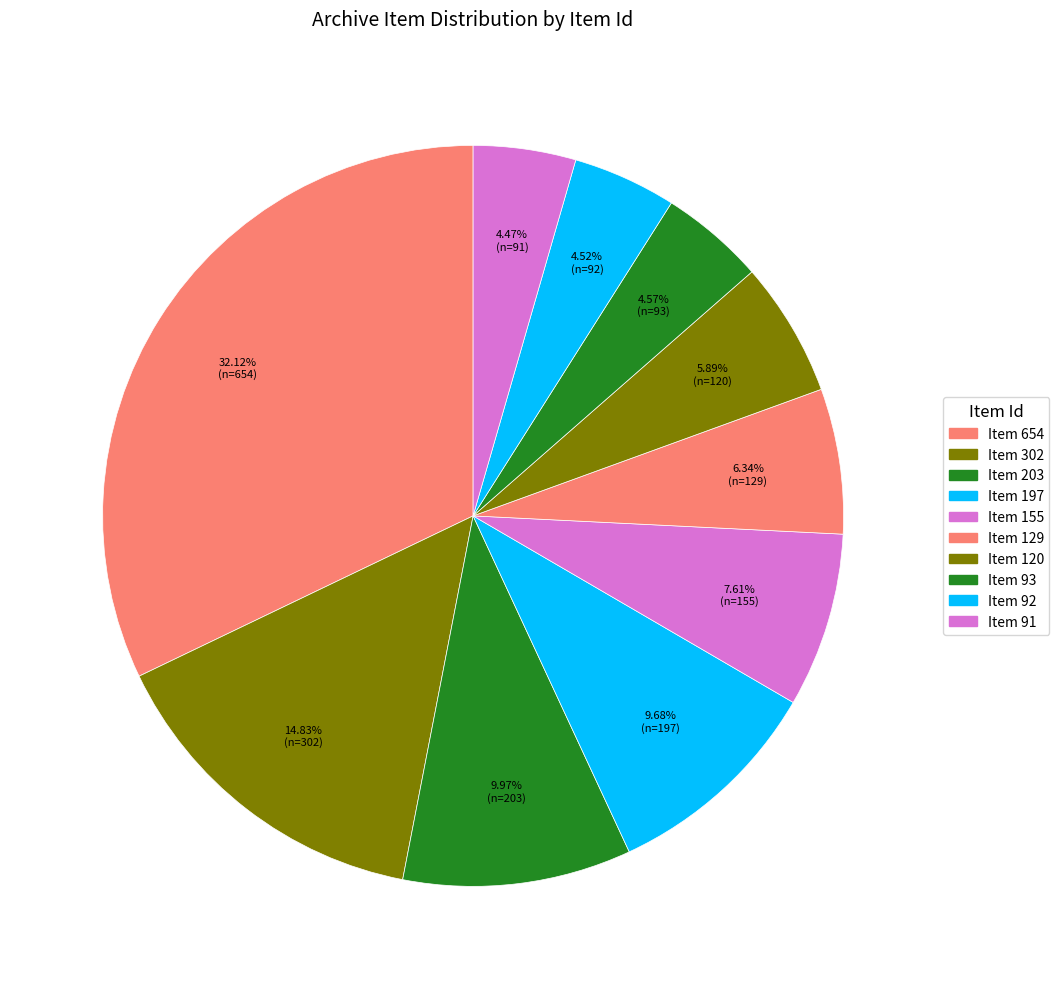

To the nearest percent, what is the average slice percentage?

10%